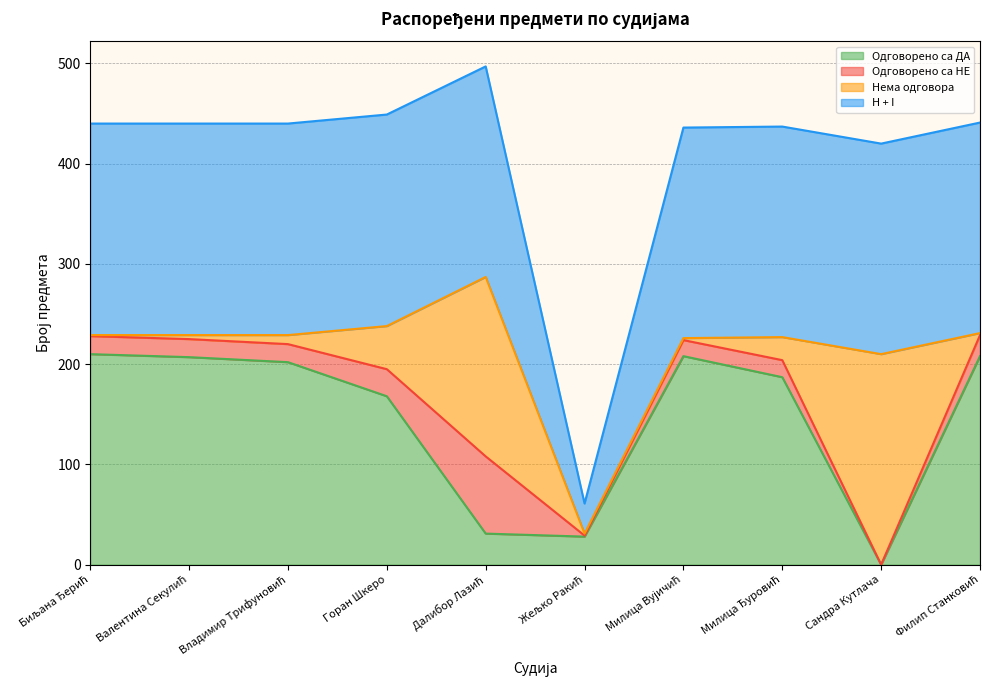

What is the difference between the Одговорено са ДА values at Валентина Секулић and Владимир Трифуновић?

5